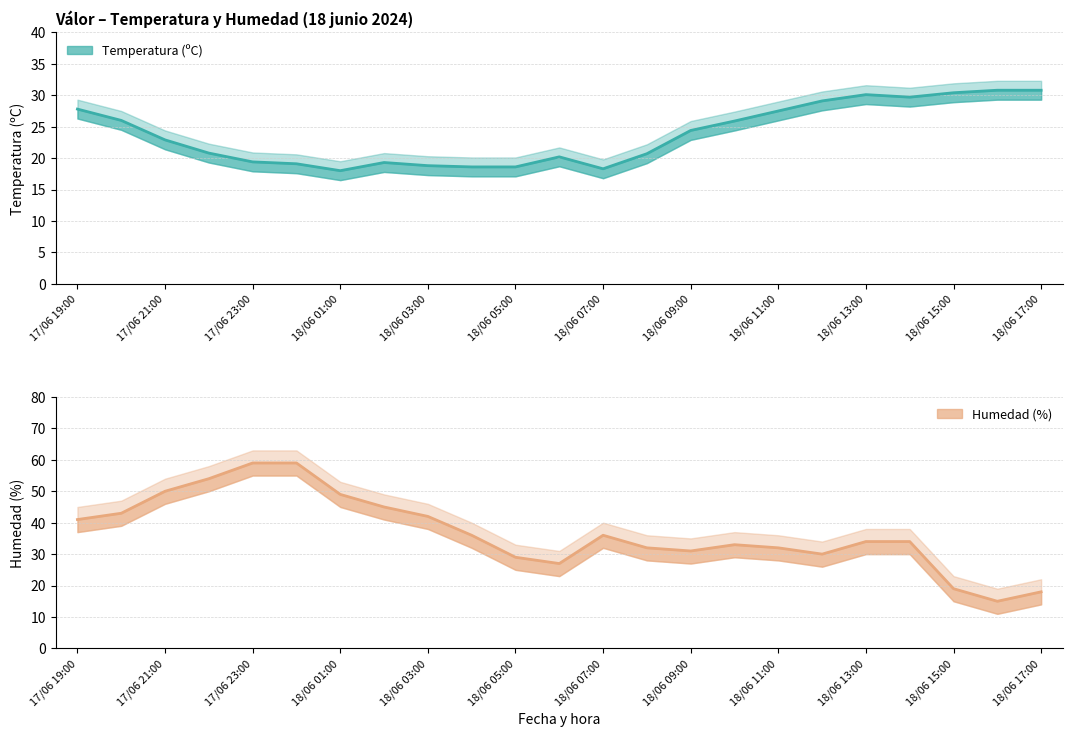

At which category is the sum across all series the highest?

17/06 23:00